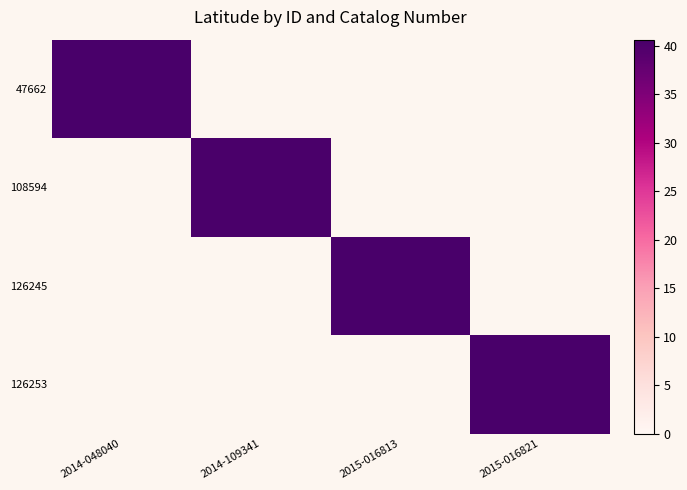

List the series in order of their peak value, highest first.

47662, 108594, 126245, 126253